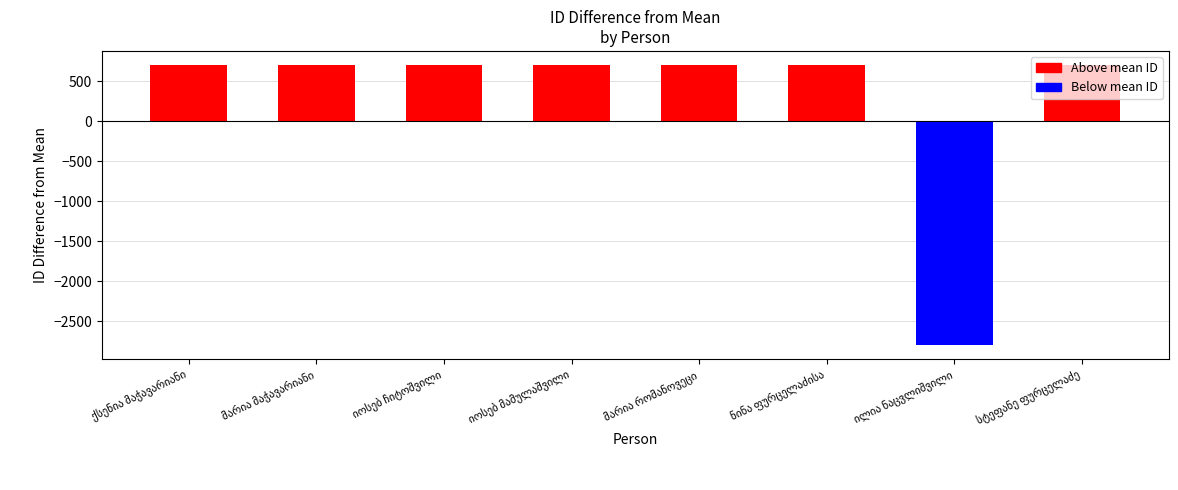

The value at იოსებ ჩიტოშვილი is 704.6. True or false?

True